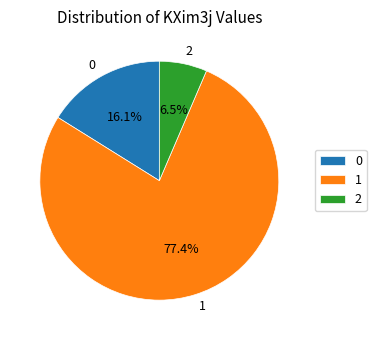

What is the largest slice in the pie chart?

1